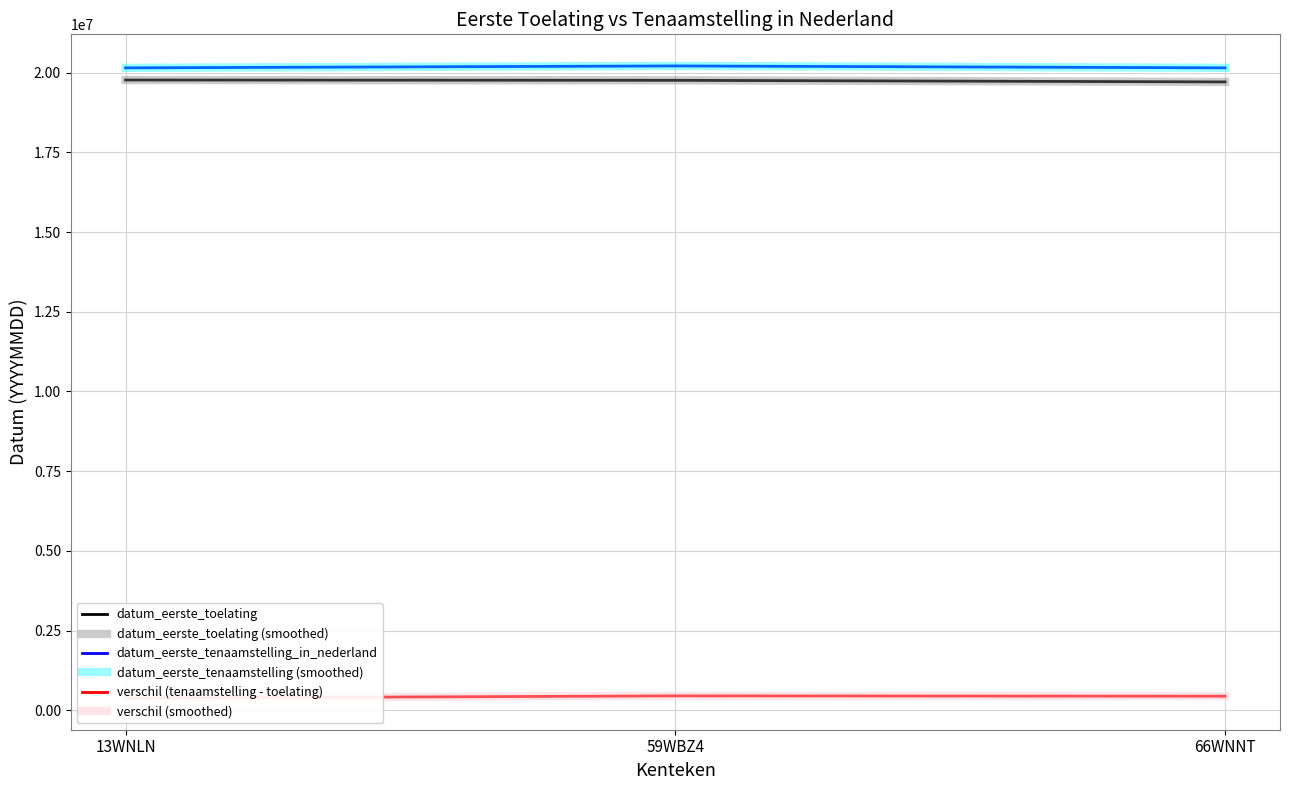

Is it true that datum_eerste_toelating equals 30129962 at 66WNNT?

False